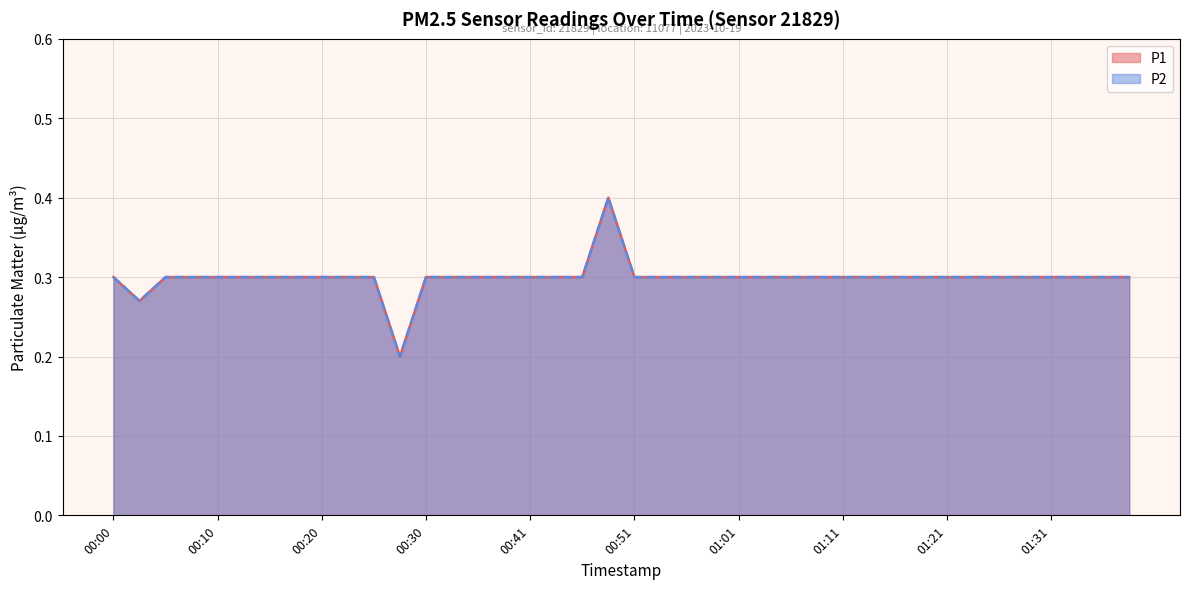

What is the approximate value of P2 at 01:34?

0.3